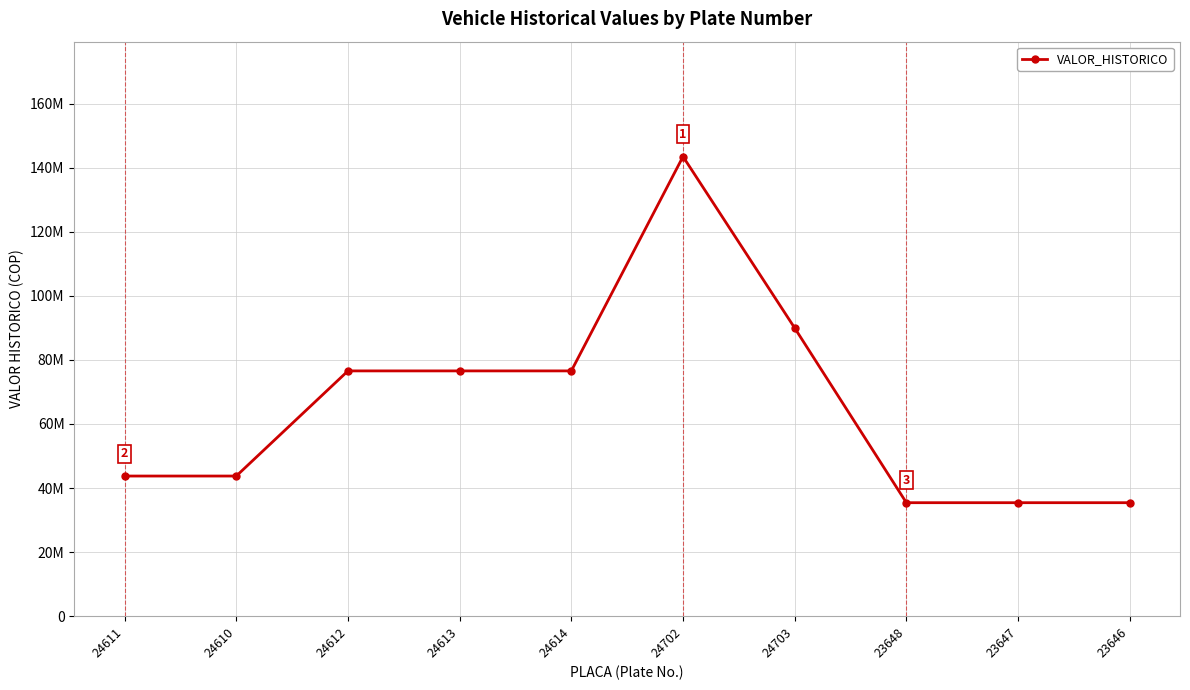

How many interior local peaks (higher than both neighbors) does the data have?

1